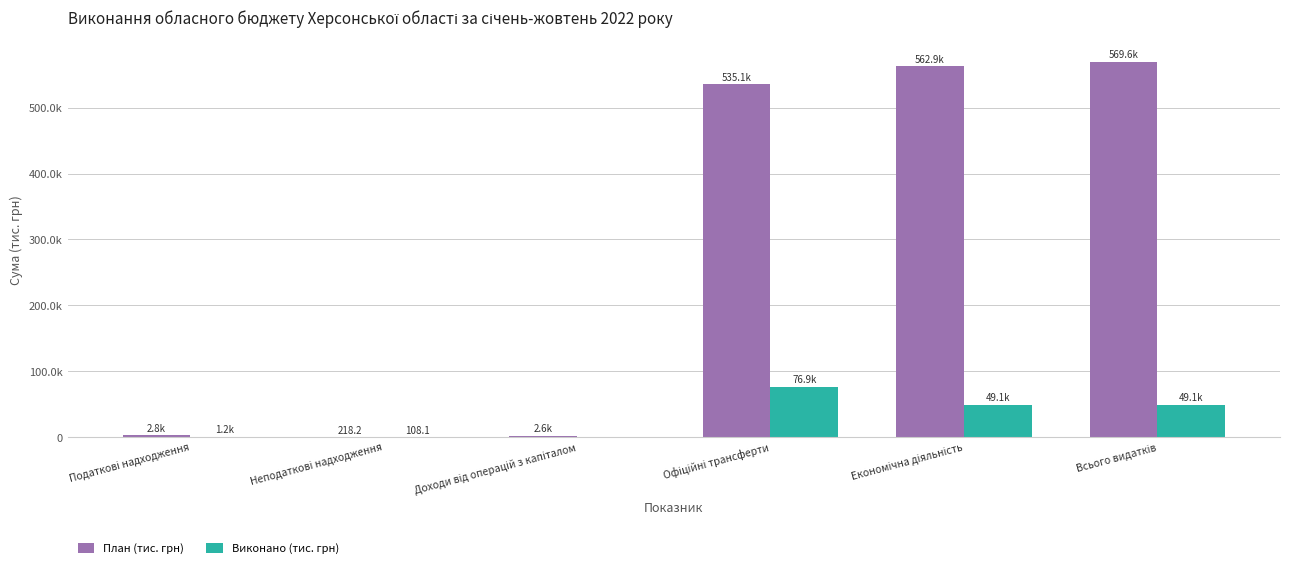

What is the sum of the План (тис. грн) values at Неподаткові надходження and Офіційні трансферти?

535359.7